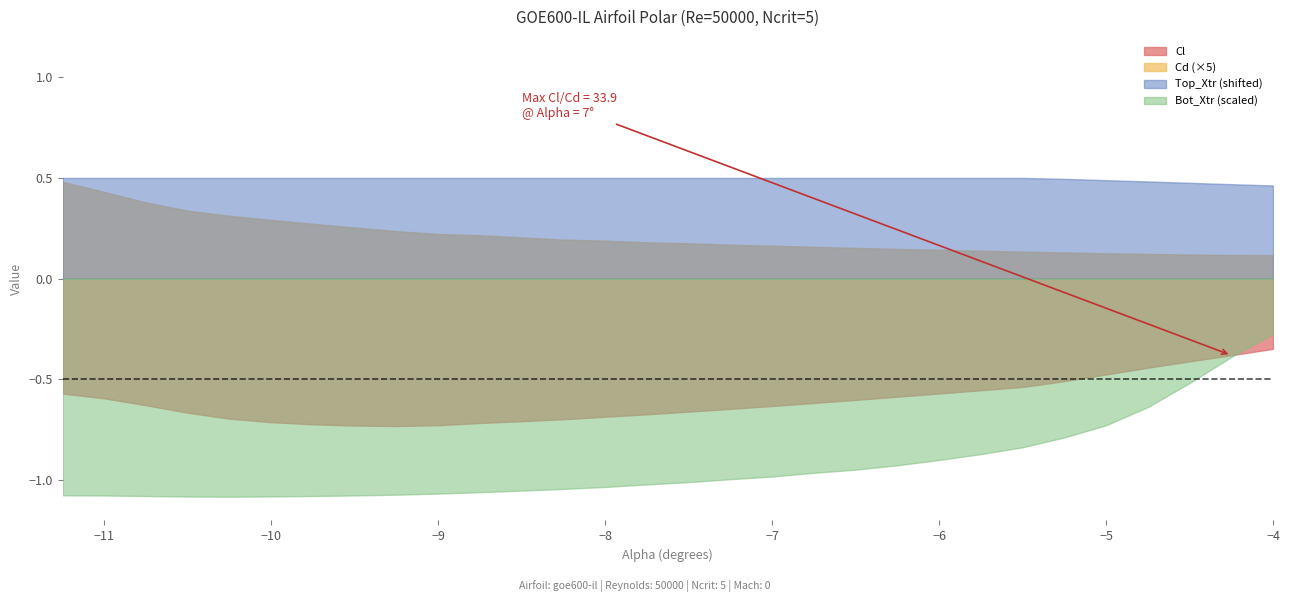

True or false: Bot_Xtr and Top_Xtr cross at least once.

False